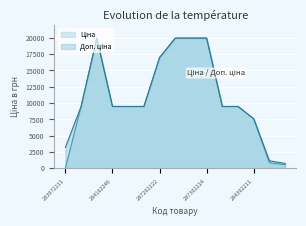

Reading left to right, what are all the values shown in this chart?

Ціна: 32.0	9480.1	19964.2	9480.1	9480.1	9480.1	16976.3	19964.2	19964.2	19964.2	9480.1	9480.1	7596.5	848.4	551.5
Доп. ціна: 3205.0	9480.1	19964.2	9480.1	9480.1	9480.1	16976.3	19964.2	19964.2	19964.2	9480.1	9480.1	7596.5	1149.7	747.0